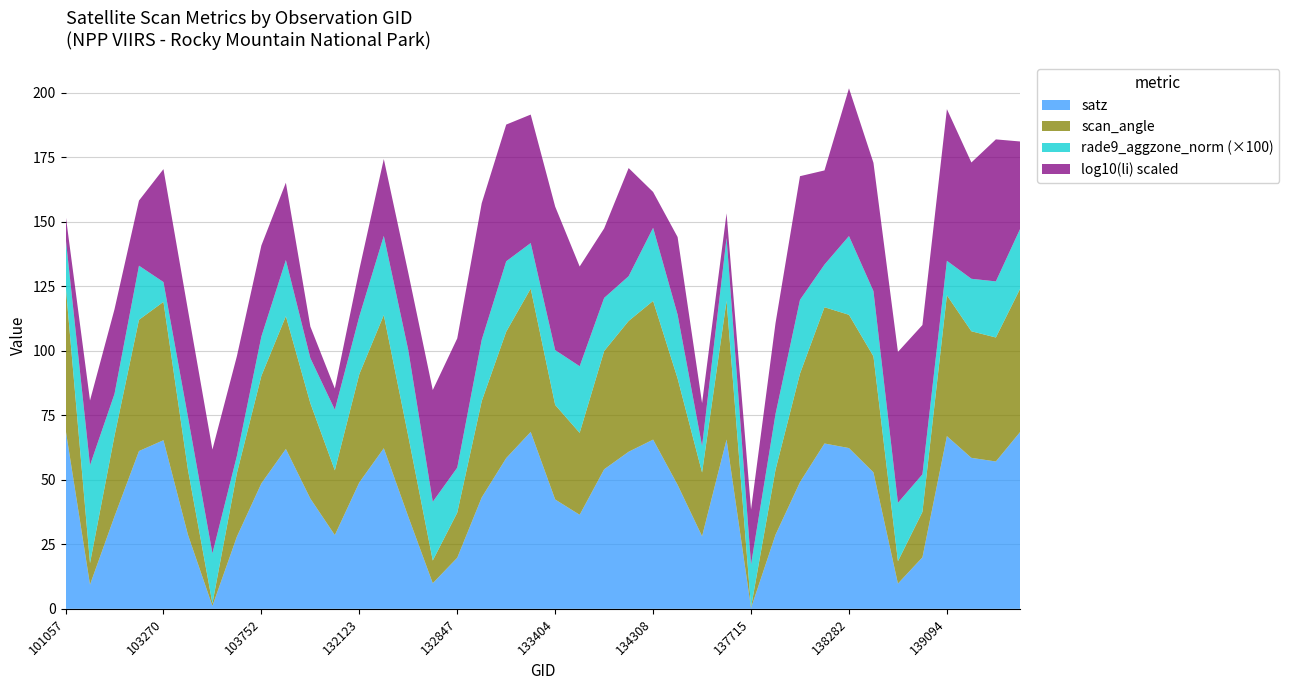

What is the maximum value for satz?

69.7